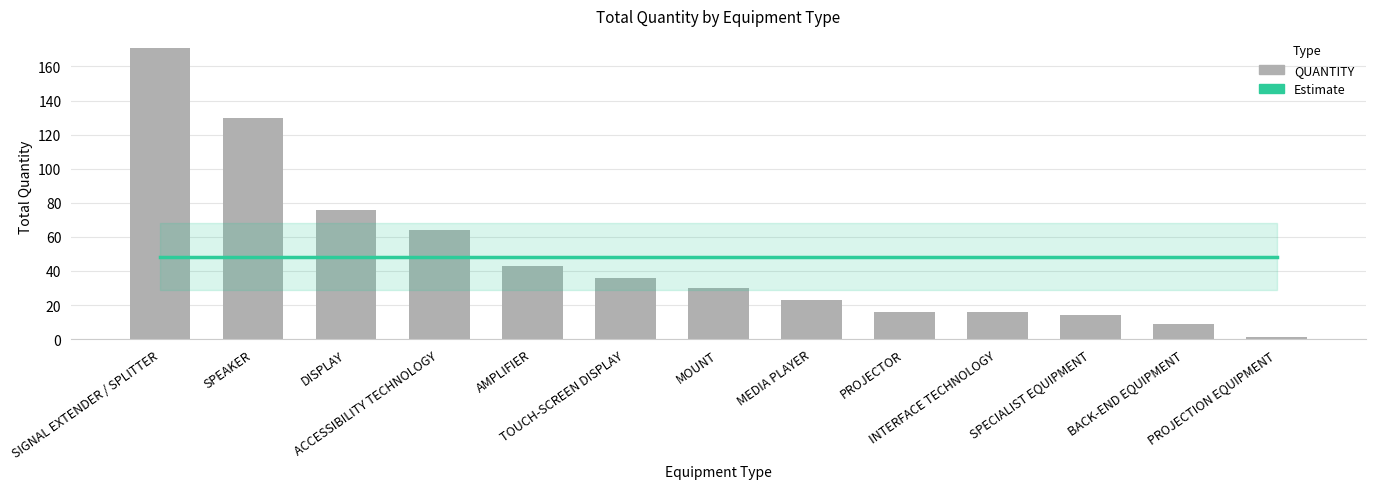

Reading left to right, extract all data points from this chart.

Estimate: SIGNAL EXTENDER / SPLITTER=48.4	SPEAKER=48.4	DISPLAY=48.4	ACCESSIBILITY TECHNOLOGY=48.4	AMPLIFIER=48.4	TOUCH-SCREEN DISPLAY=48.4	MOUNT=48.4	MEDIA PLAYER=48.4	PROJECTOR=48.4	INTERFACE TECHNOLOGY=48.4	SPECIALIST EQUIPMENT=48.4	BACK-END EQUIPMENT=48.4	PROJECTION EQUIPMENT=48.4
QUANTITY: SIGNAL EXTENDER / SPLITTER=171.0	SPEAKER=130.0	DISPLAY=76.0	ACCESSIBILITY TECHNOLOGY=64.0	AMPLIFIER=43.0	TOUCH-SCREEN DISPLAY=36.0	MOUNT=30.0	MEDIA PLAYER=23.0	PROJECTOR=16.0	INTERFACE TECHNOLOGY=16.0	SPECIALIST EQUIPMENT=14.0	BACK-END EQUIPMENT=9.0	PROJECTION EQUIPMENT=1.0